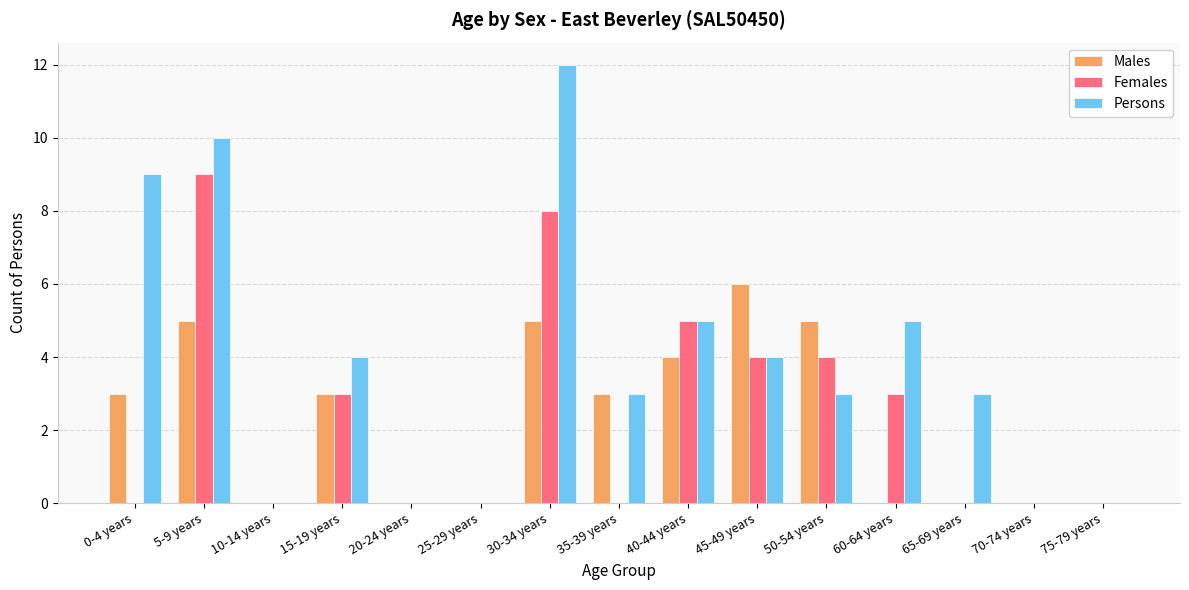

At which category is the sum across all series the highest?

30-34 years